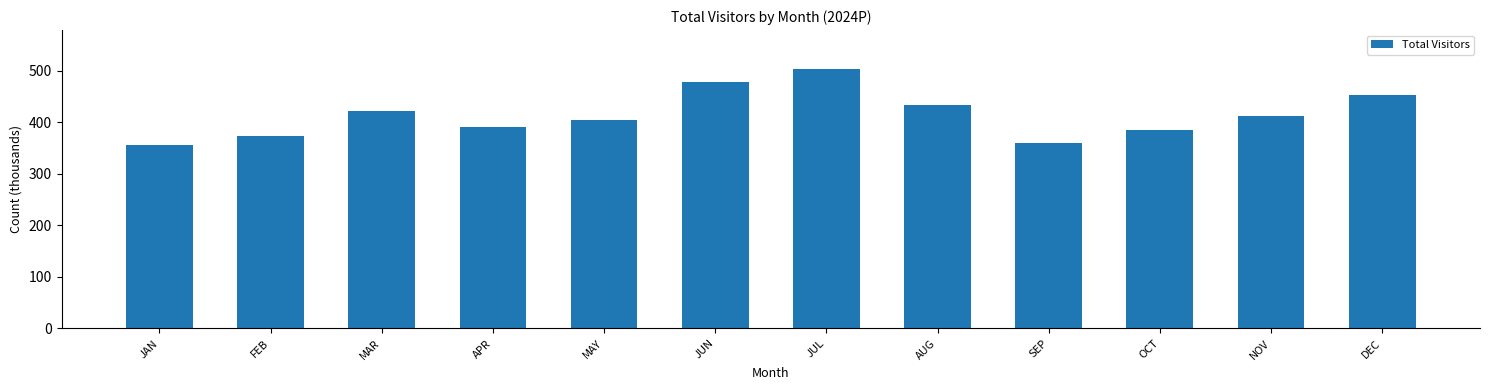

Reading left to right, extract all data points from this chart.

356.2	373.2	421.7	390.1	404.0	479.0	503.4	432.9	359.7	385.6	413.0	452.0